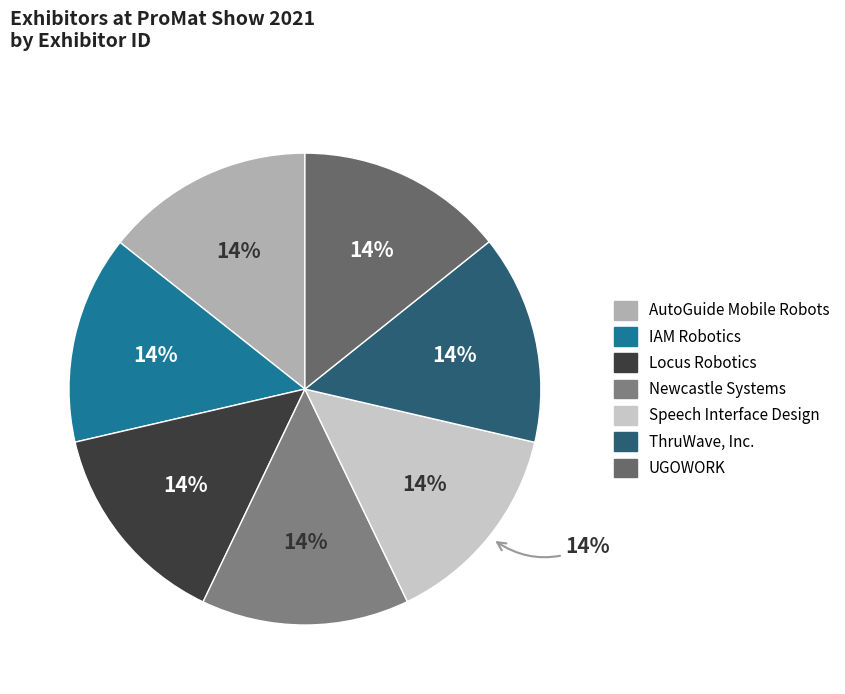

How many segments does this pie chart have?

7